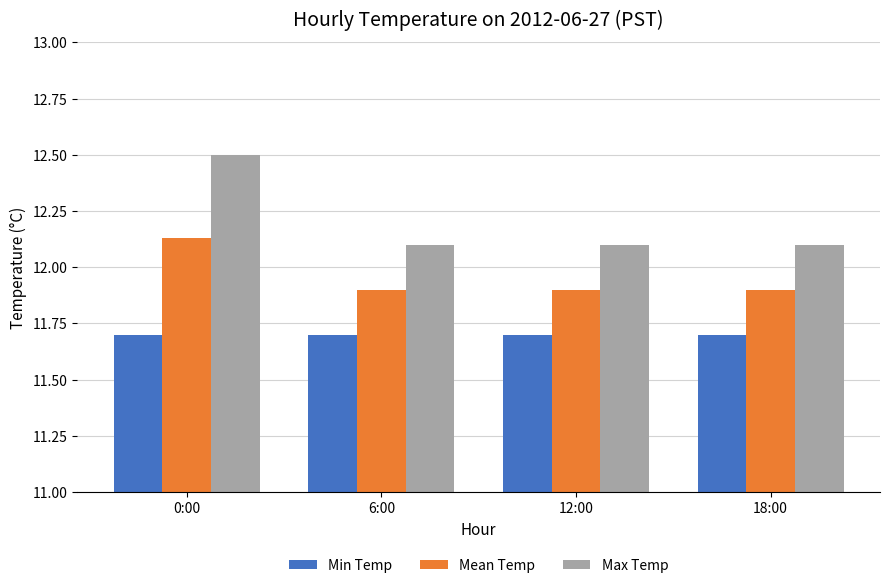

What is the sum of the Mean Temp values at 12:00 and 6:00?

23.8